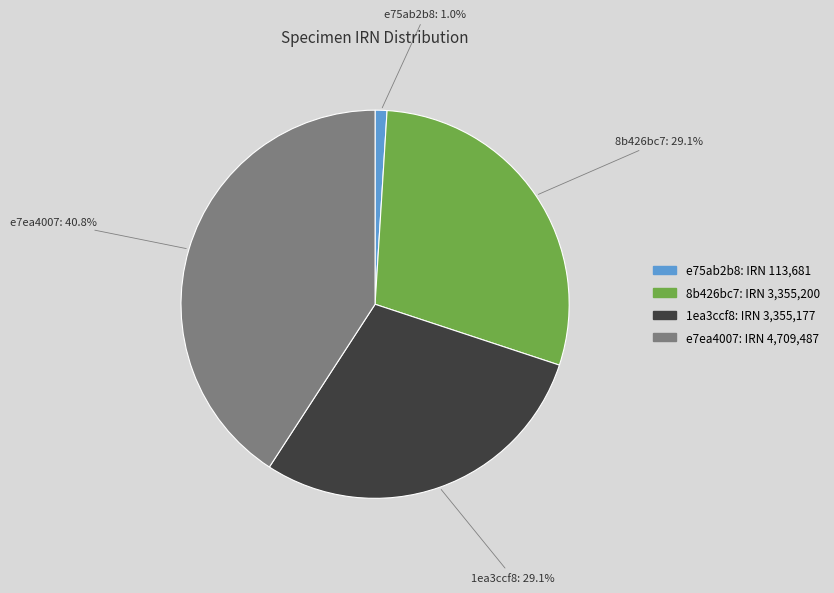

Is there a majority slice in this chart?

No